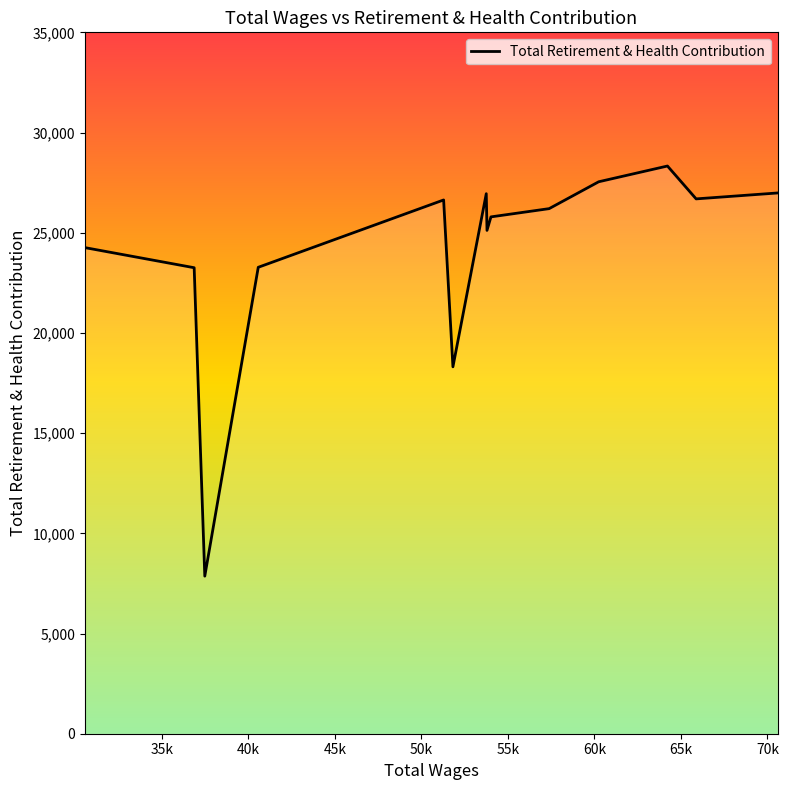

What is the greatest value displayed?

28329